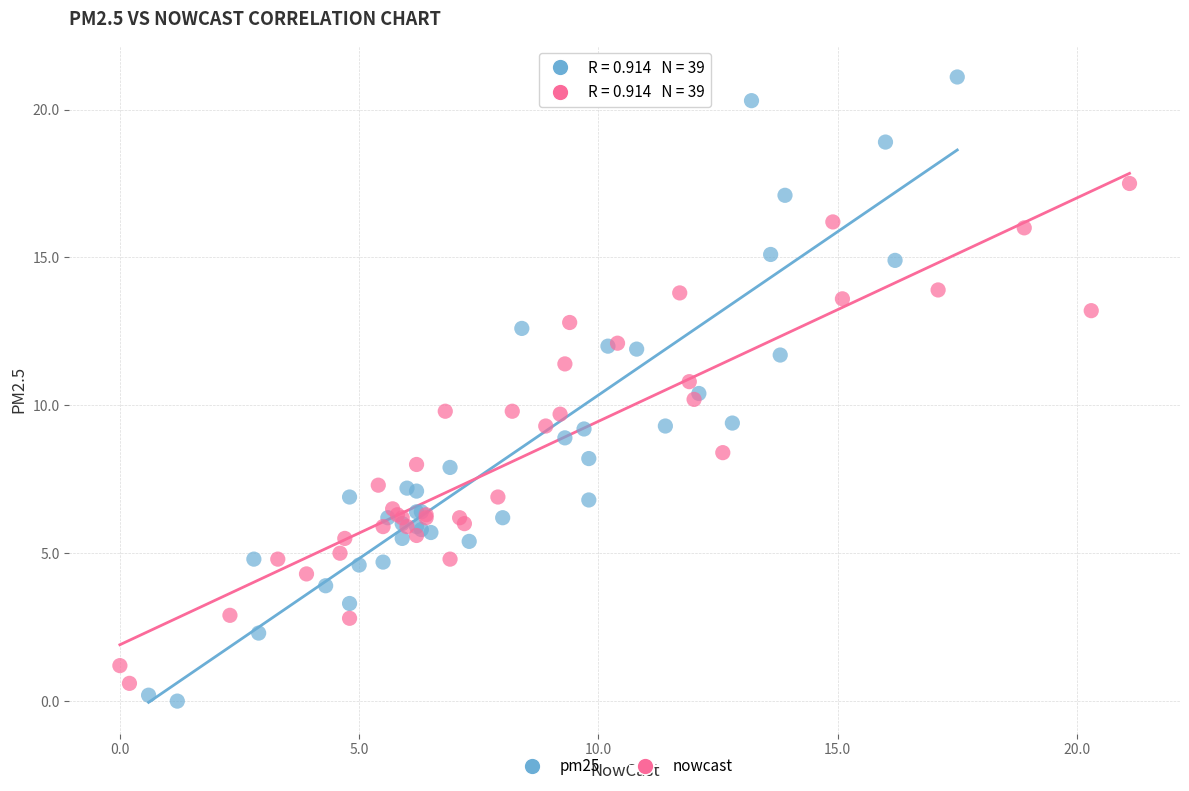

Which series has the widest spread of Y values?

pm25